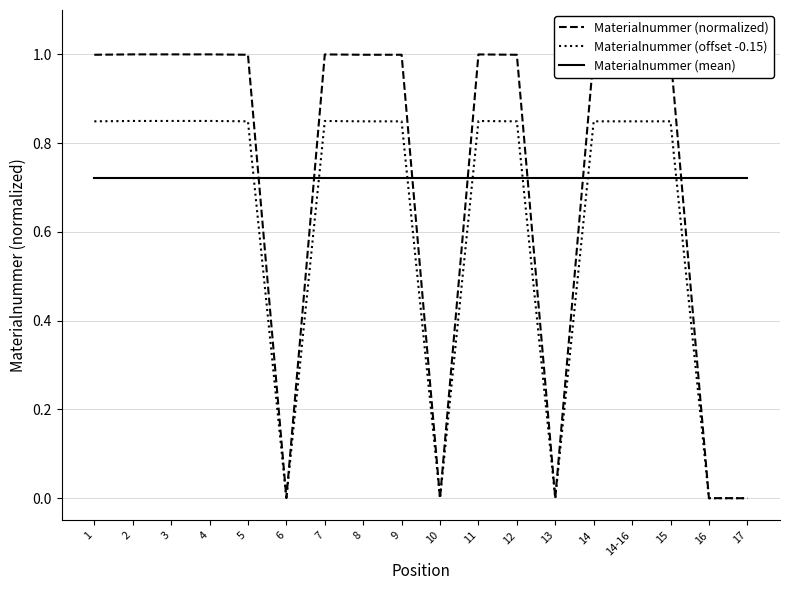

Does the chart display data point markers on the line(s)?

No